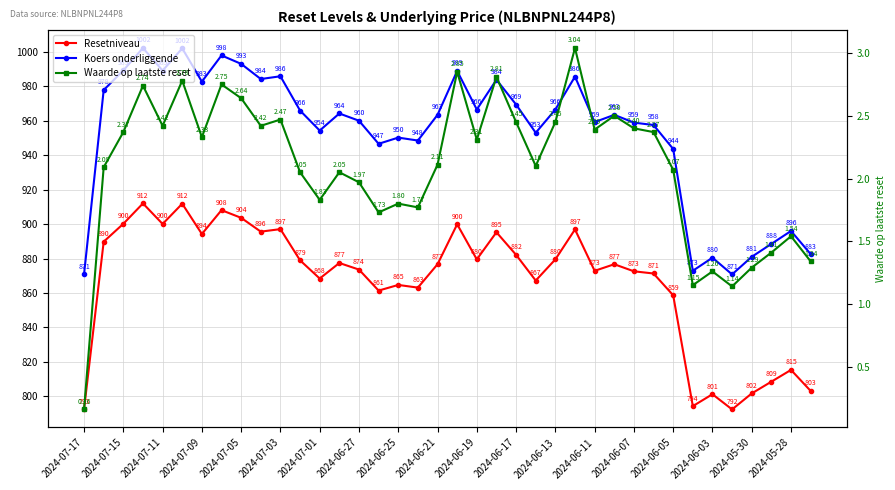

Which series has the largest total across all categories?

Koers onderliggende